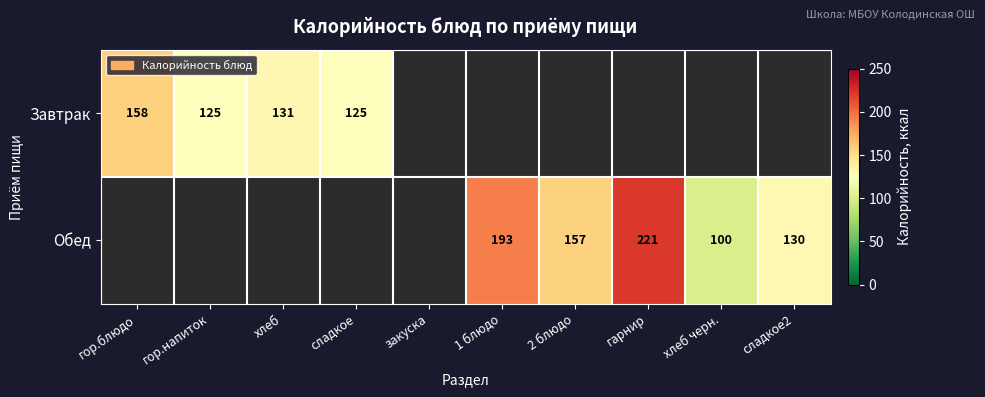

Is it true that Завтрак equals 131 at хлеб?

True